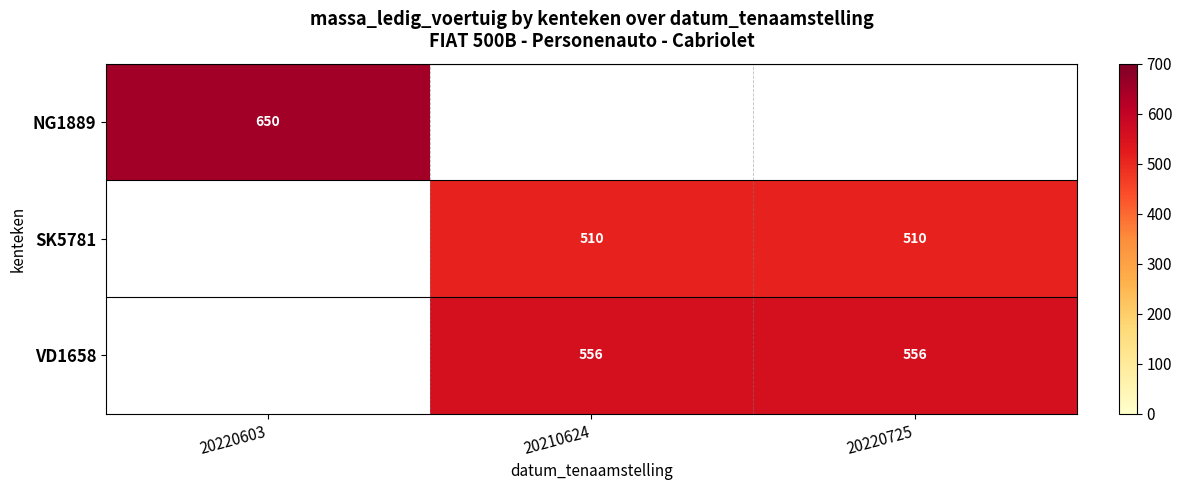

Between 20220603 and 20210624, which is larger?

20210624